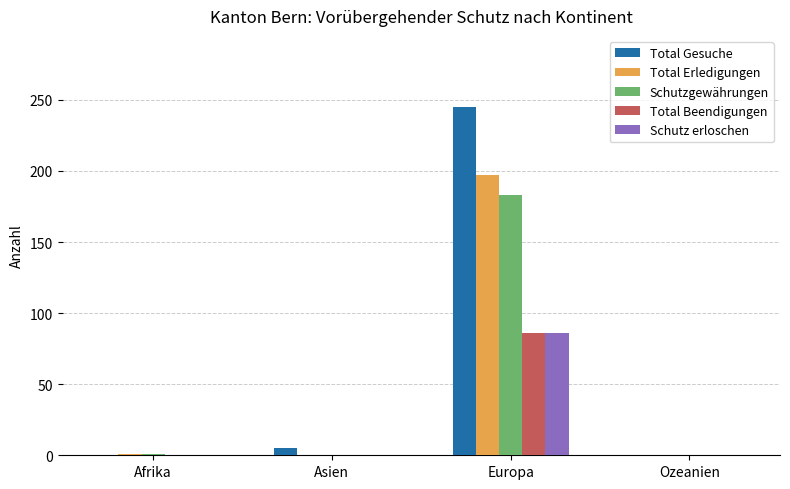

What is the sum of all Total Erledigungen values?

198